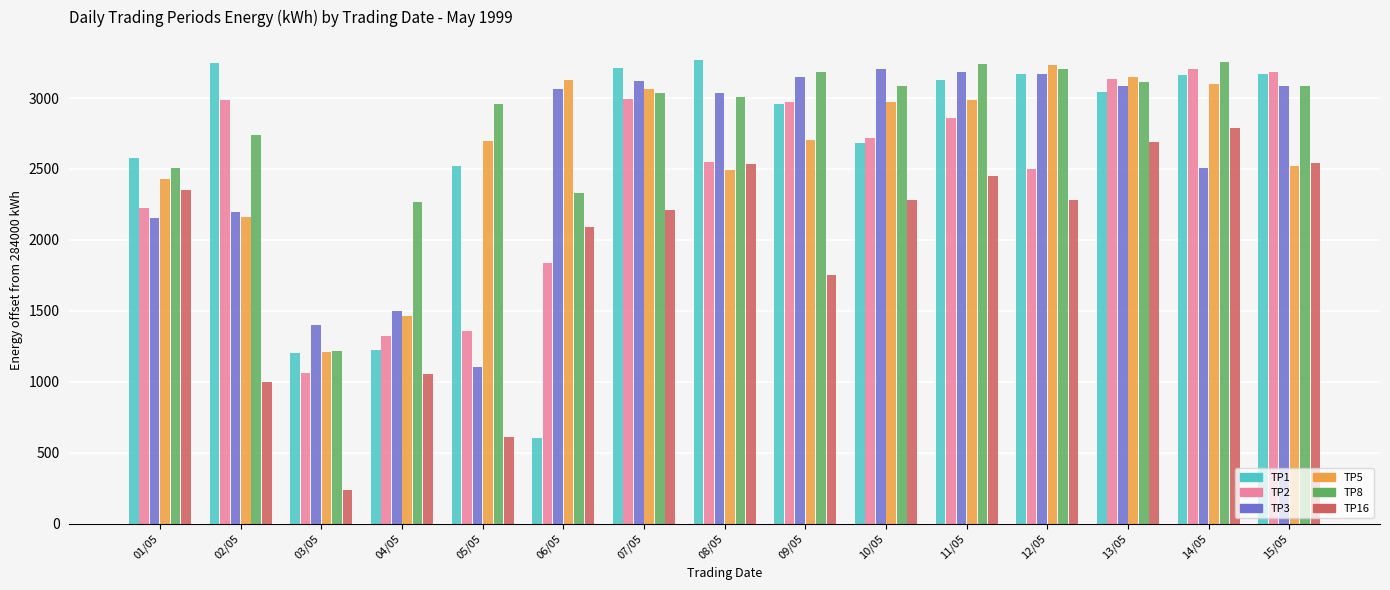

Read the TP5 value at 15/05, to the nearest 100.

2500